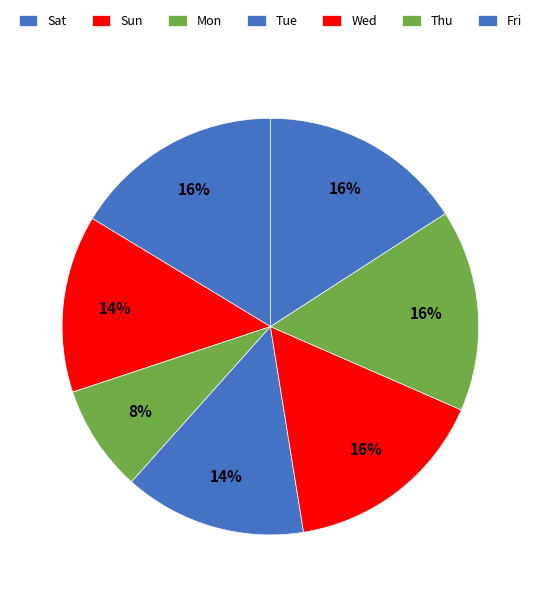

The Sun slice represents 23% of the pie. True or false?

False